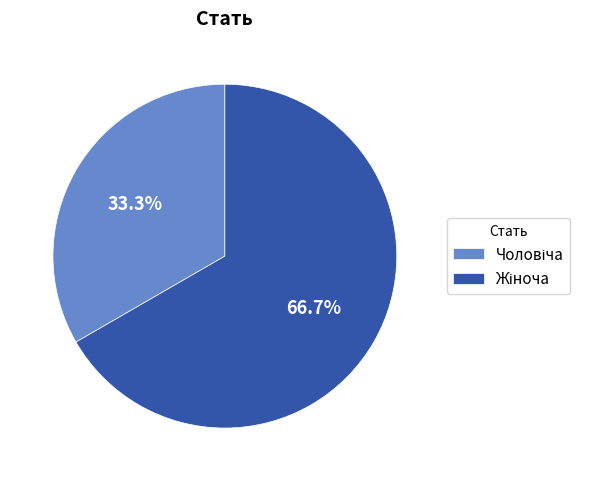

Count the number of slices in the pie.

2